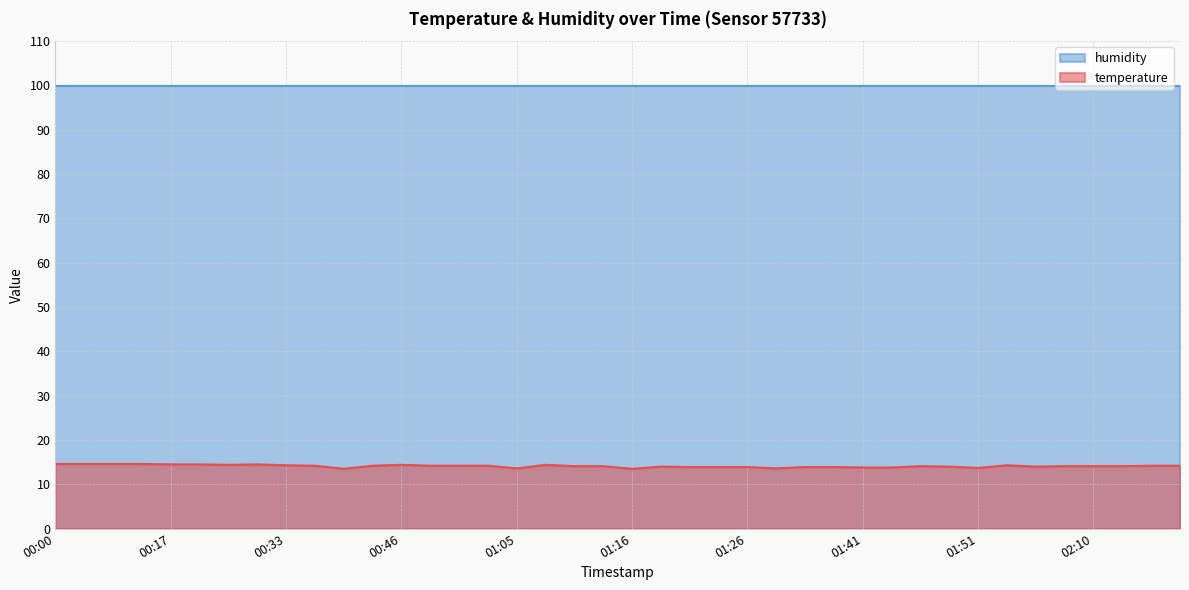

Which label corresponds to the largest value in the chart?

00:00